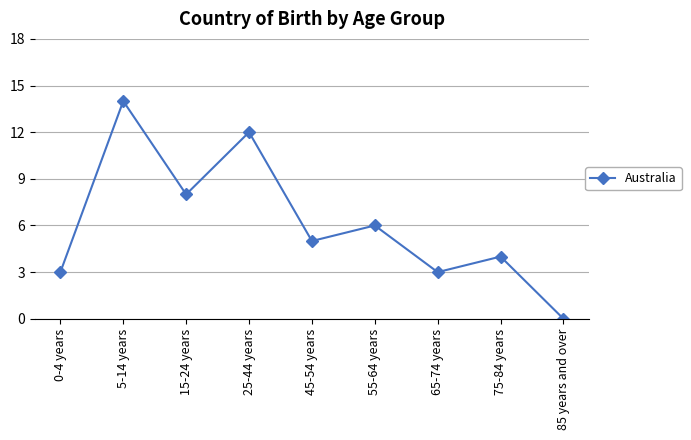

Approximately how many times larger is the value at 65-74 years compared to 55-64 years?

0.5